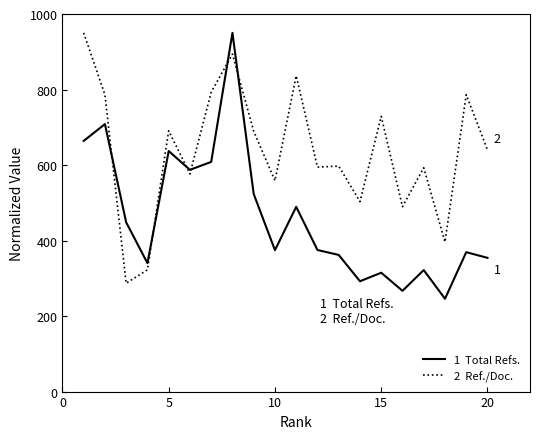

What is the greatest value displayed?

950.0